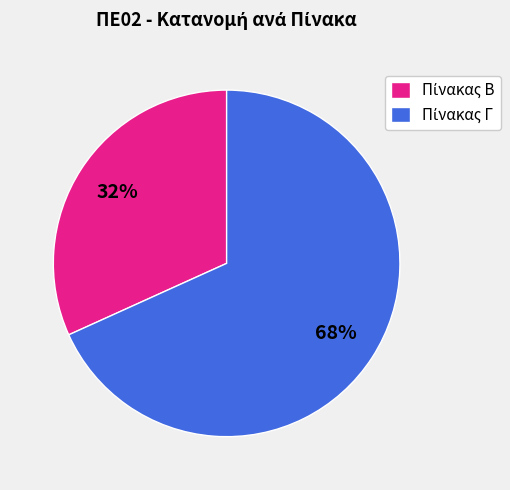

Count the number of slices in the pie.

2